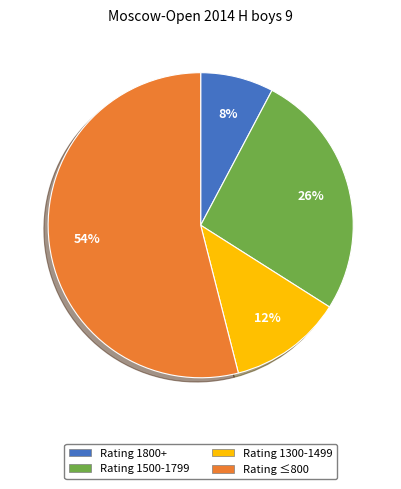

Is there any slice that represents more than half of the pie?

Yes